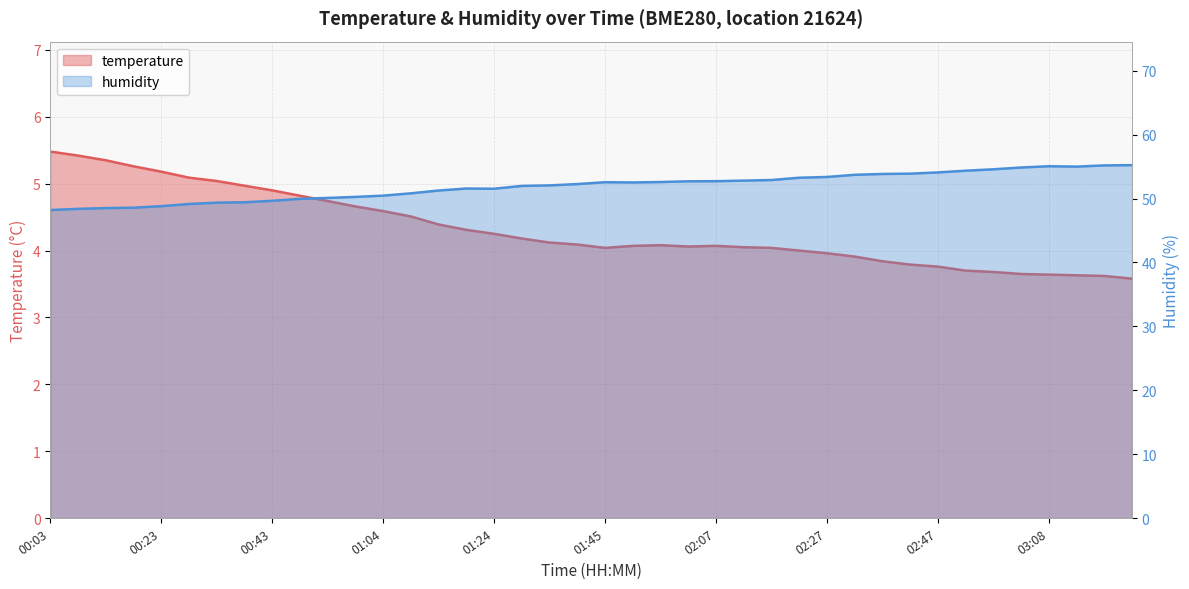

What are all the series names shown in the legend?

temperature, humidity